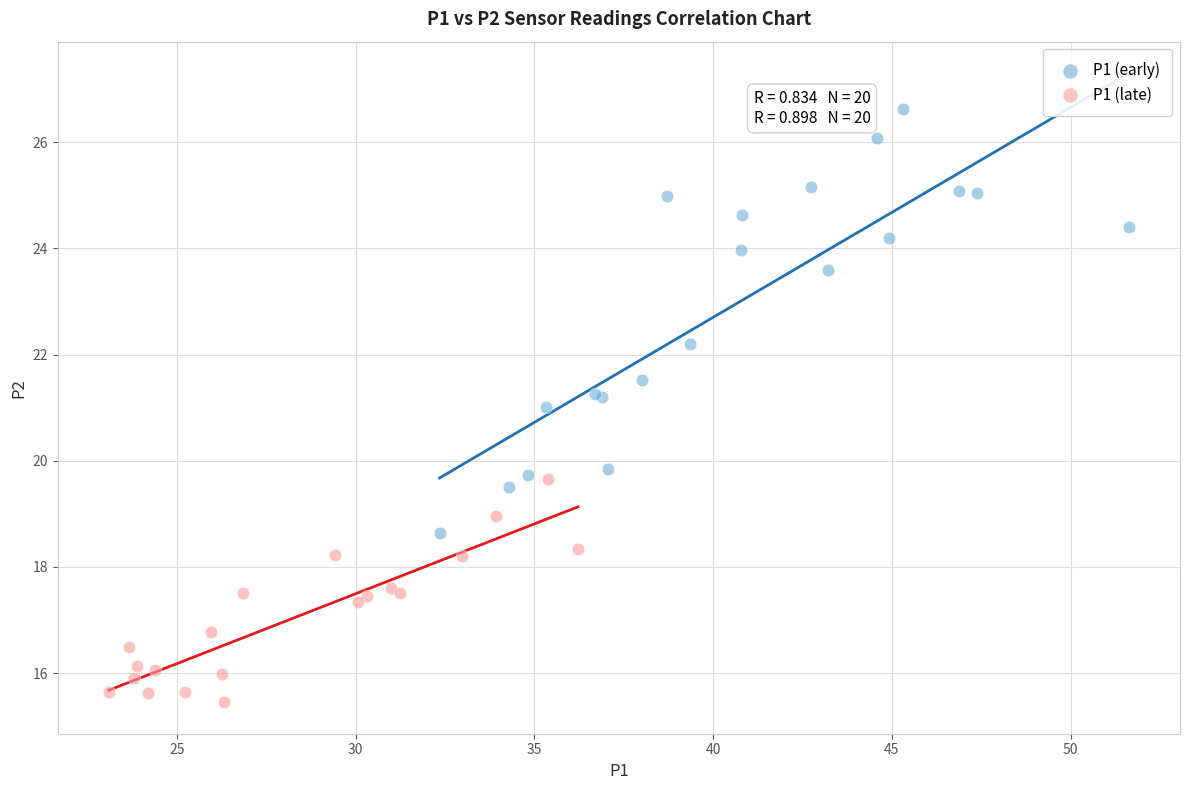

Which series contains the highest Y value?

P1 (early)